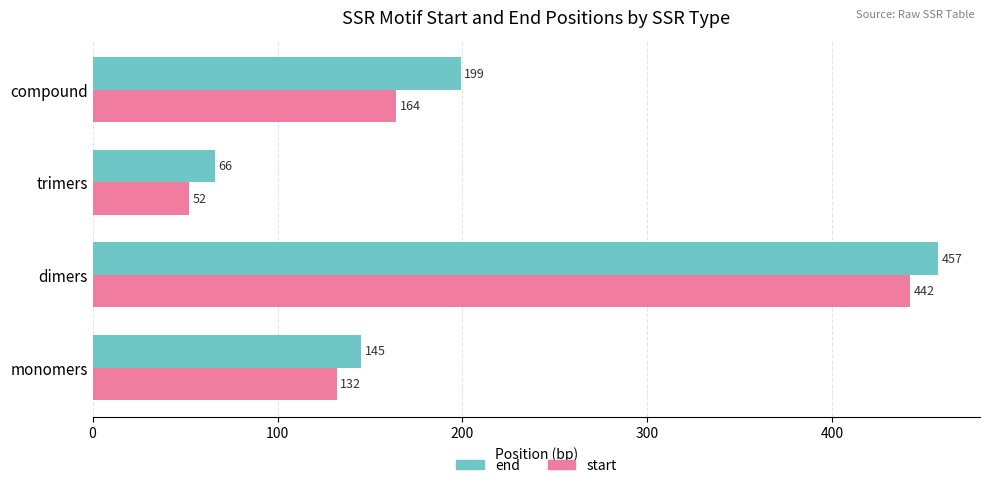

What is the approximate value of end at compound, to the nearest 5?

200